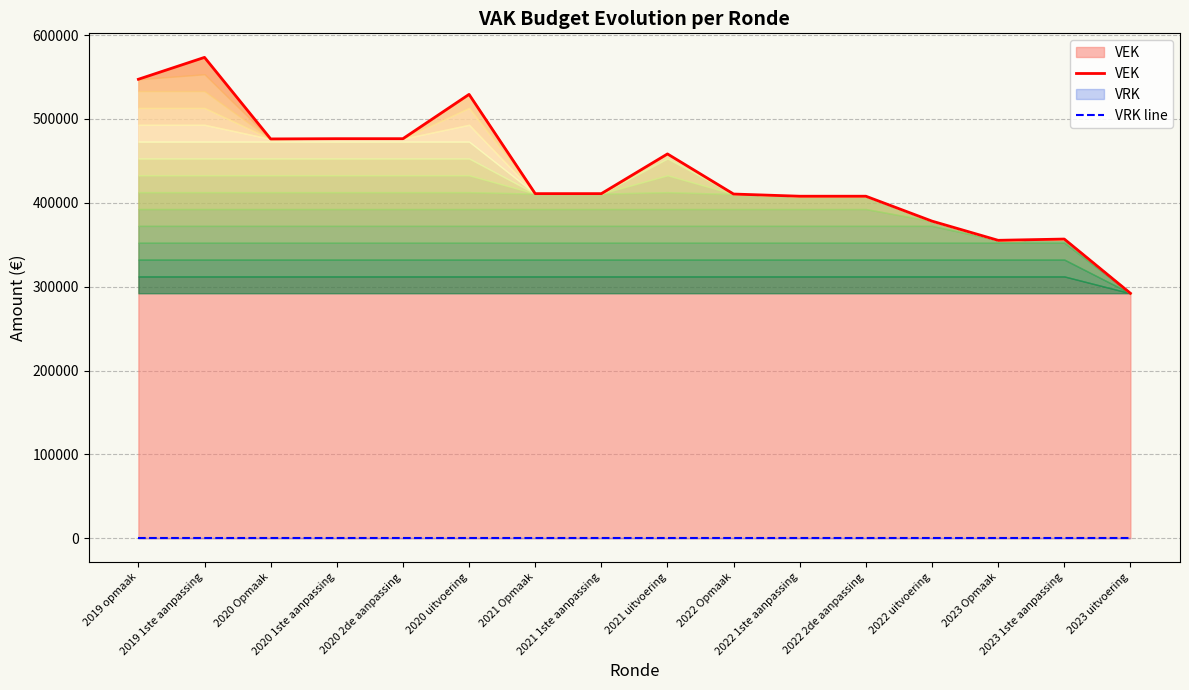

Is it true that VRK line equals 0 at 2019 1ste aanpassing?

True